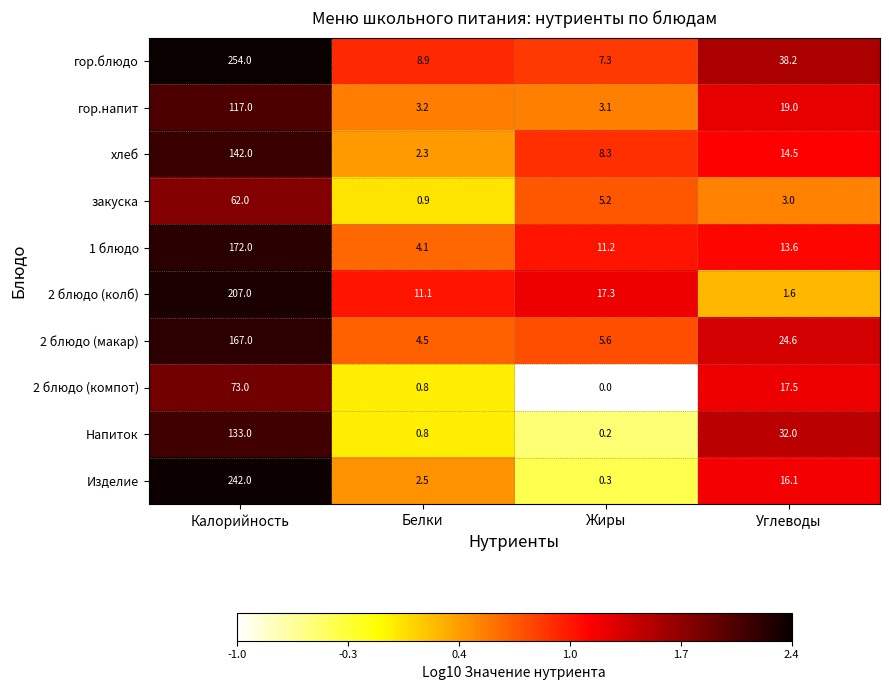

At how many categories does at least one series exceed 0?

4